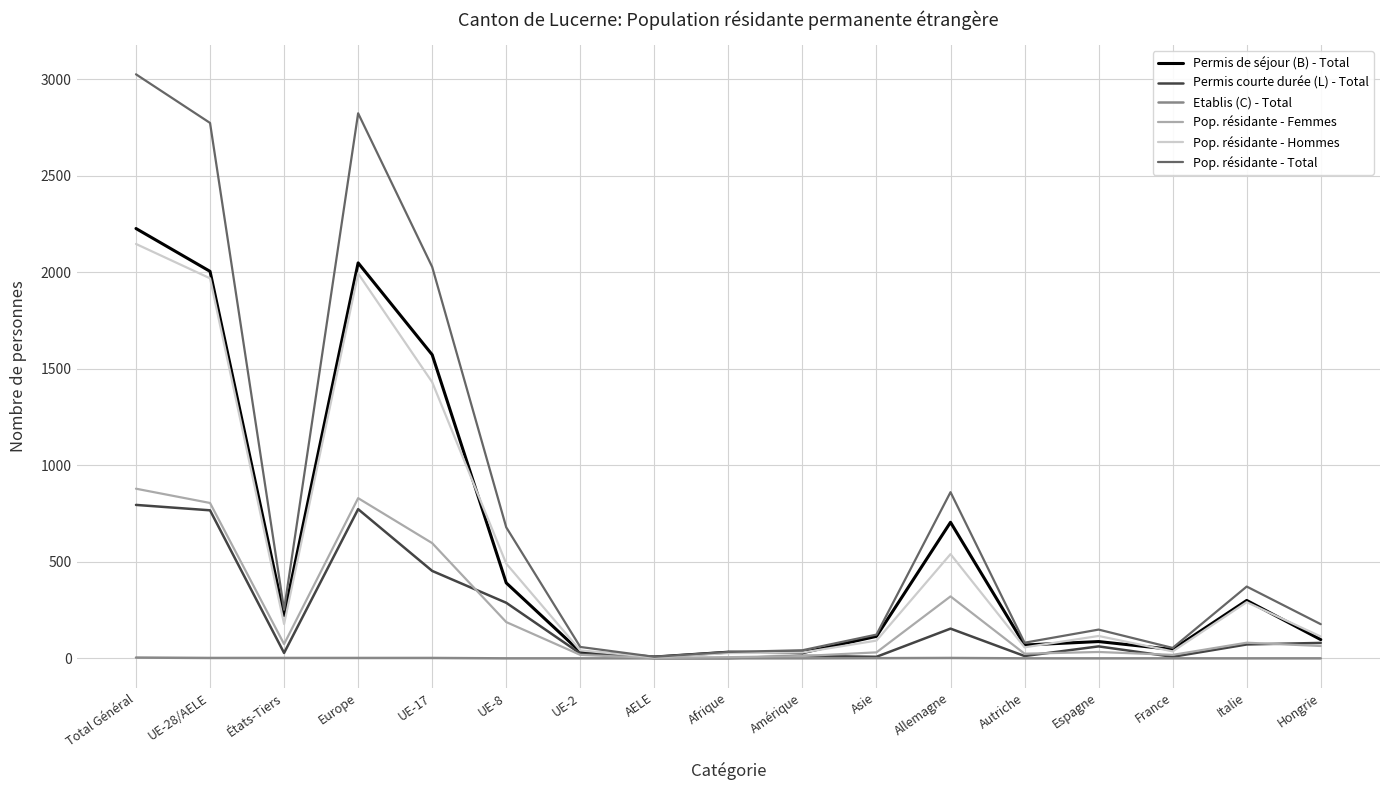

At how many categories does at least one series exceed 2910?

1